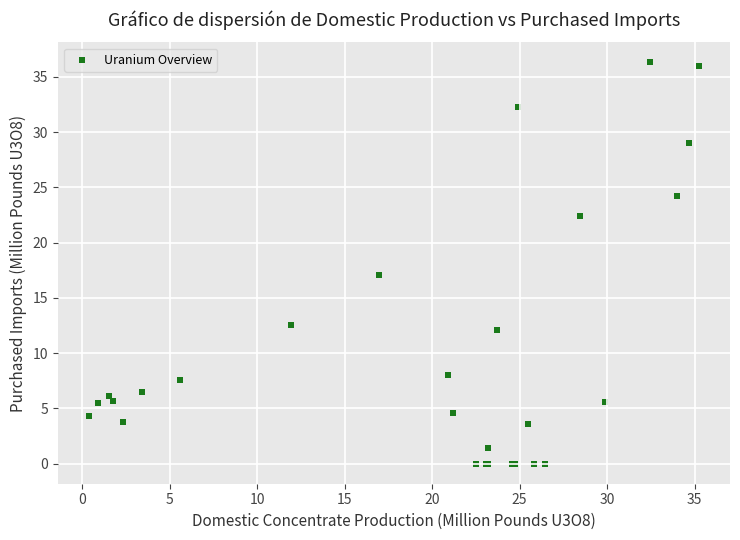

What Y value in the scatter plot is closest to 18?

17.1